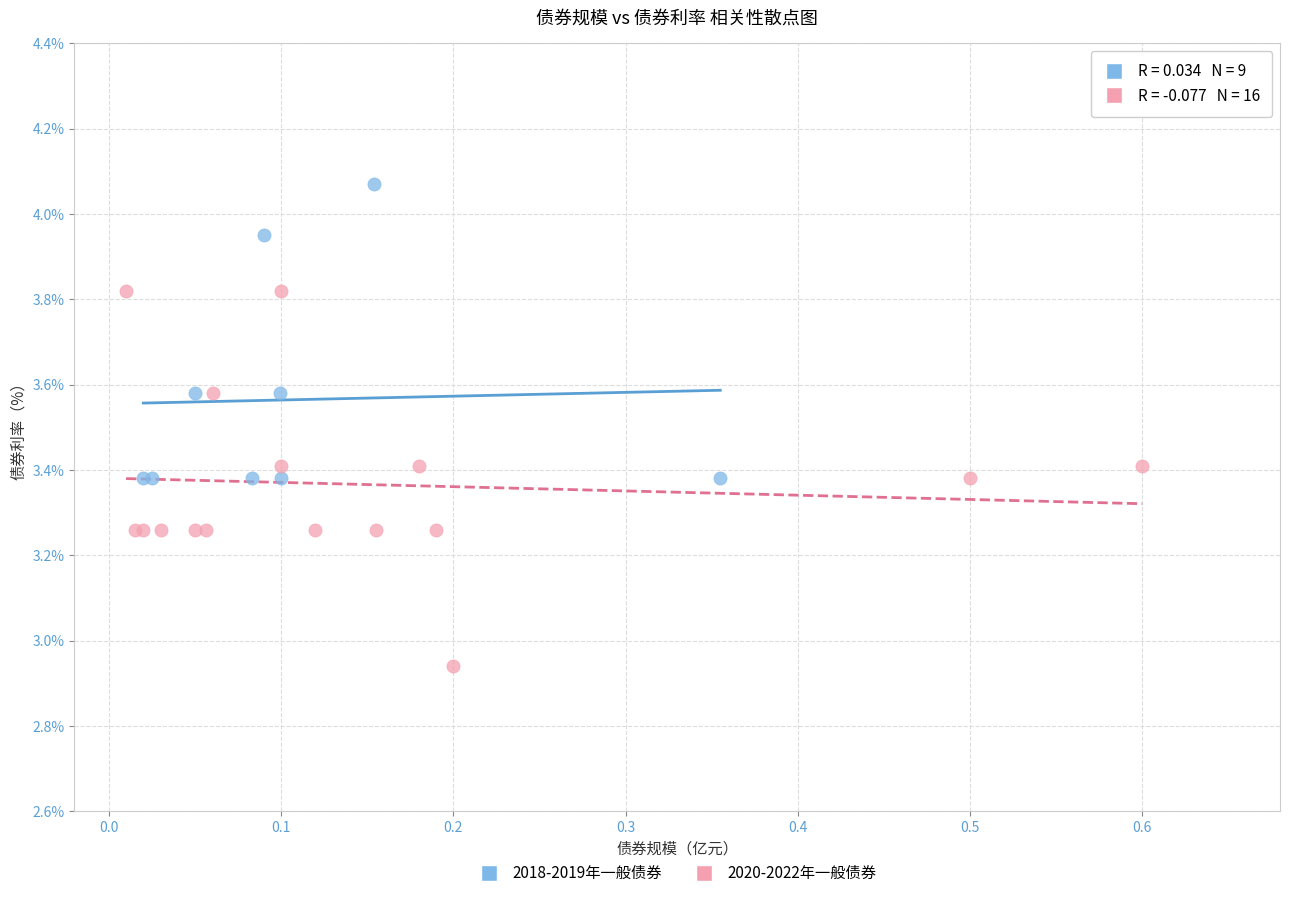

Which series contains the lowest Y value?

2020-2022年一般债券